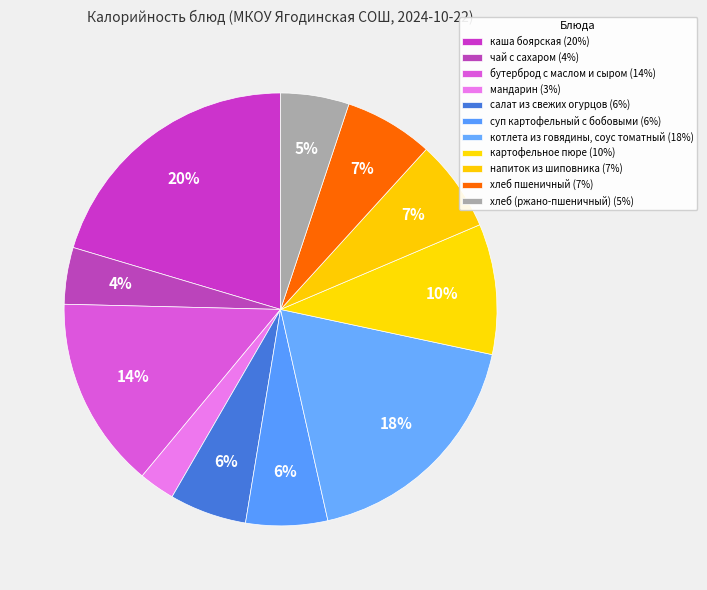

Is there any slice that represents more than half of the pie?

No